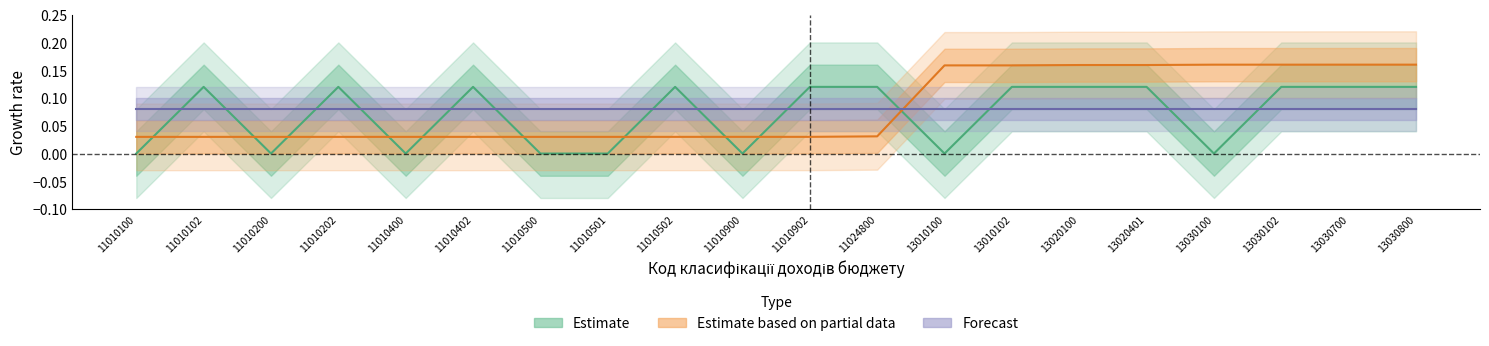

Where is Estimate based on partial data nearest to the value 0?

11010100